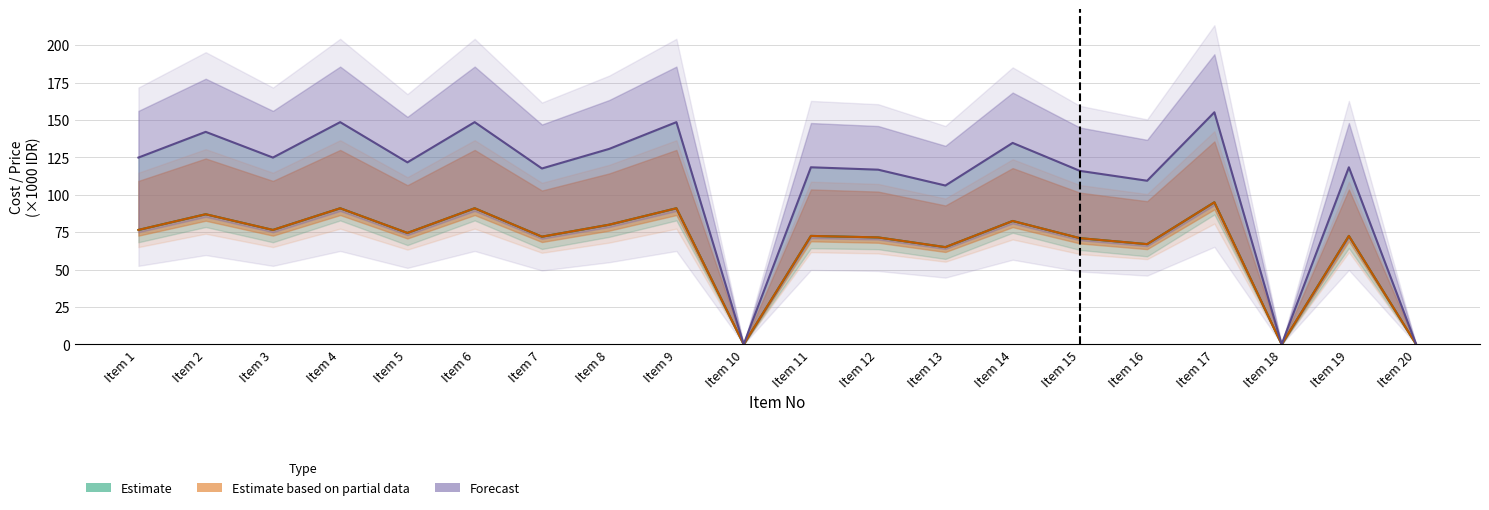

Is this an area chart (filled region under the line)?

No